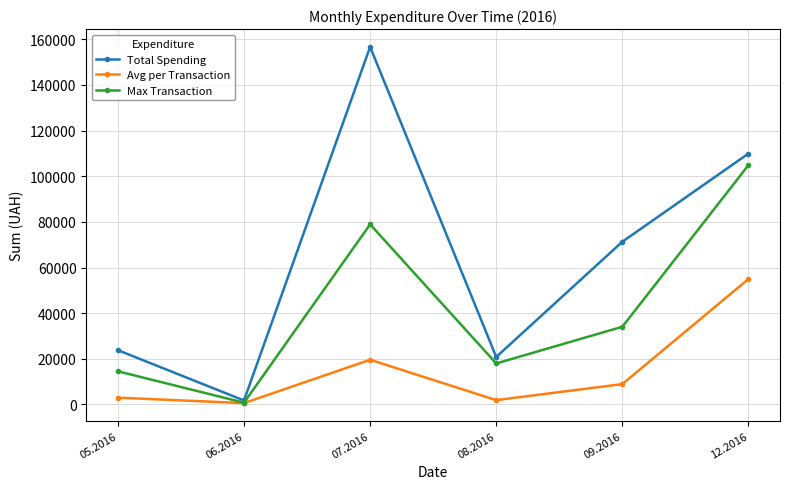

Where is the first local minimum for Max Transaction?

06.2016